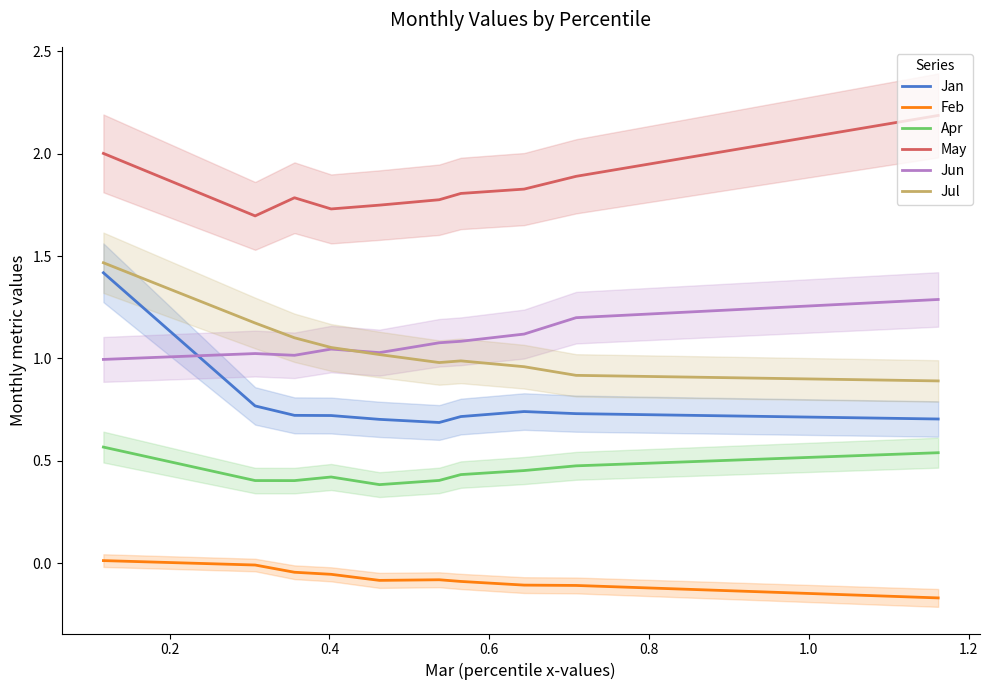

How many values in the Jul series exceed 1?

5